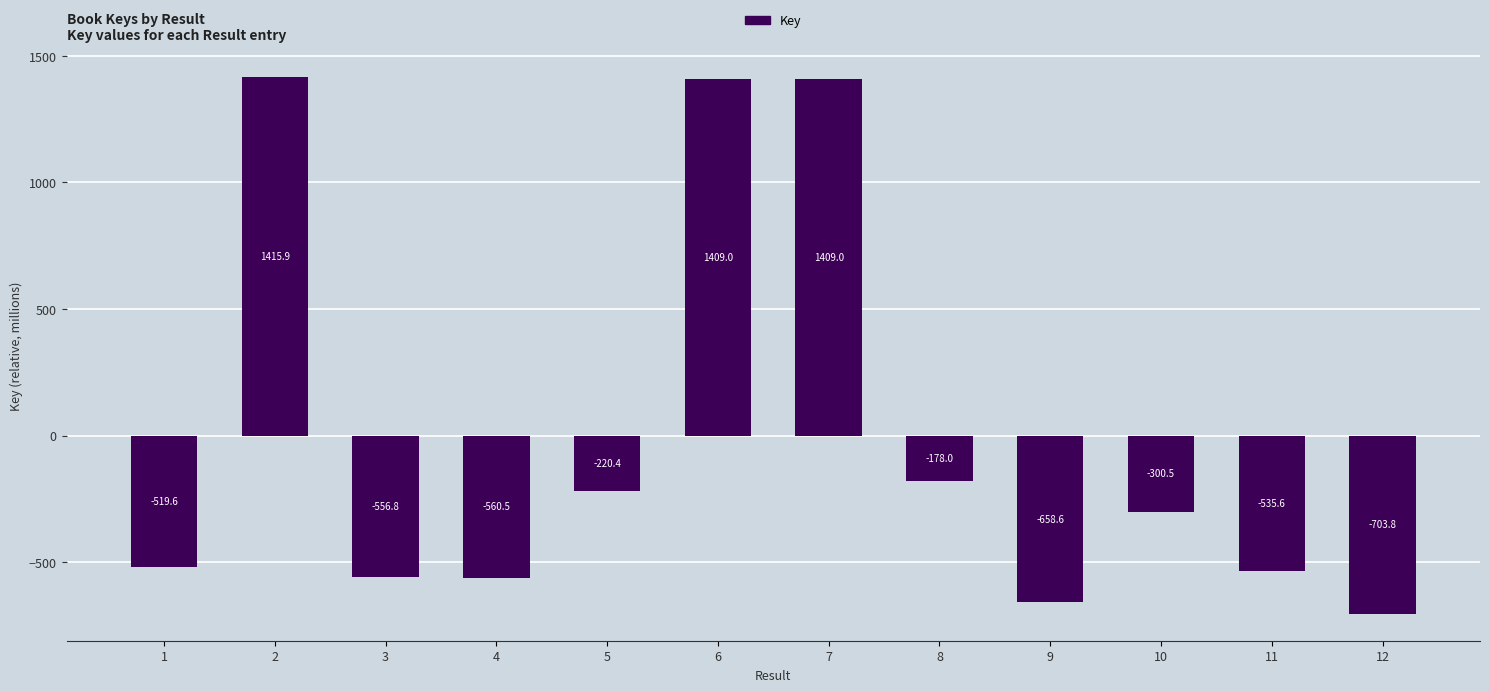

What is the value of the 11th bar from the left?

-535.6